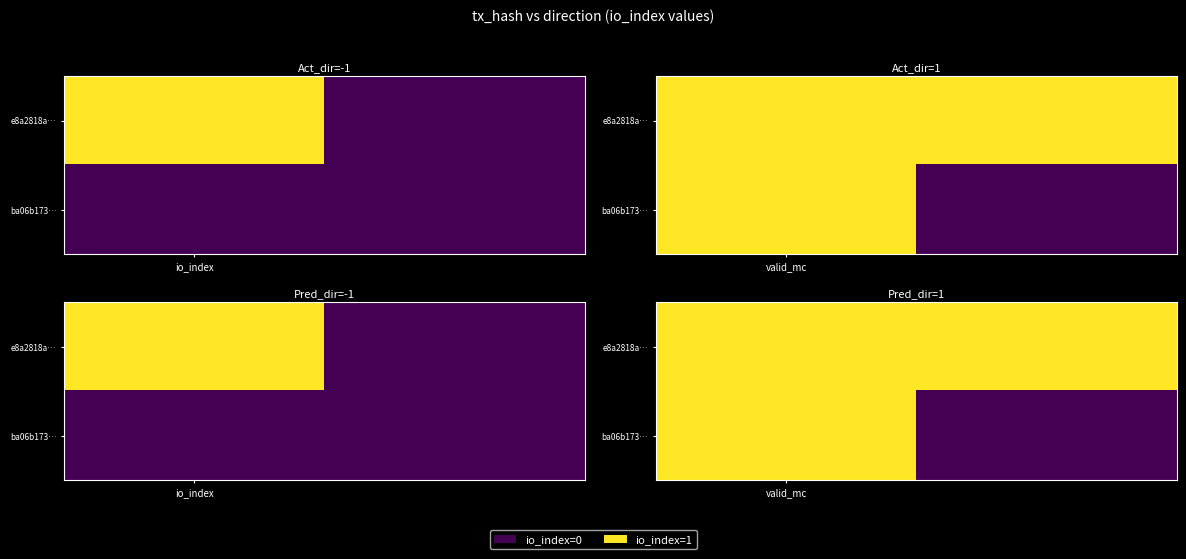

At valid_mc, list the series in order from smallest to largest.

e8a2818a…, ba06b173…